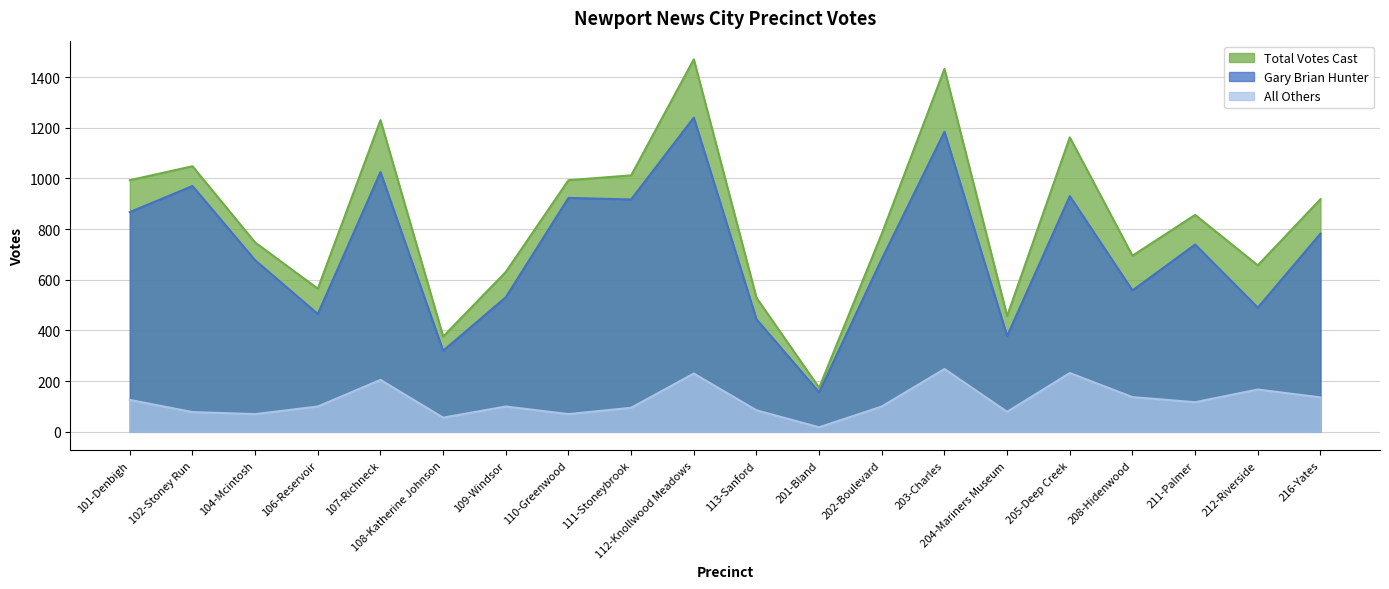

What is the label of the 17th point from the right?

106-Reservoir